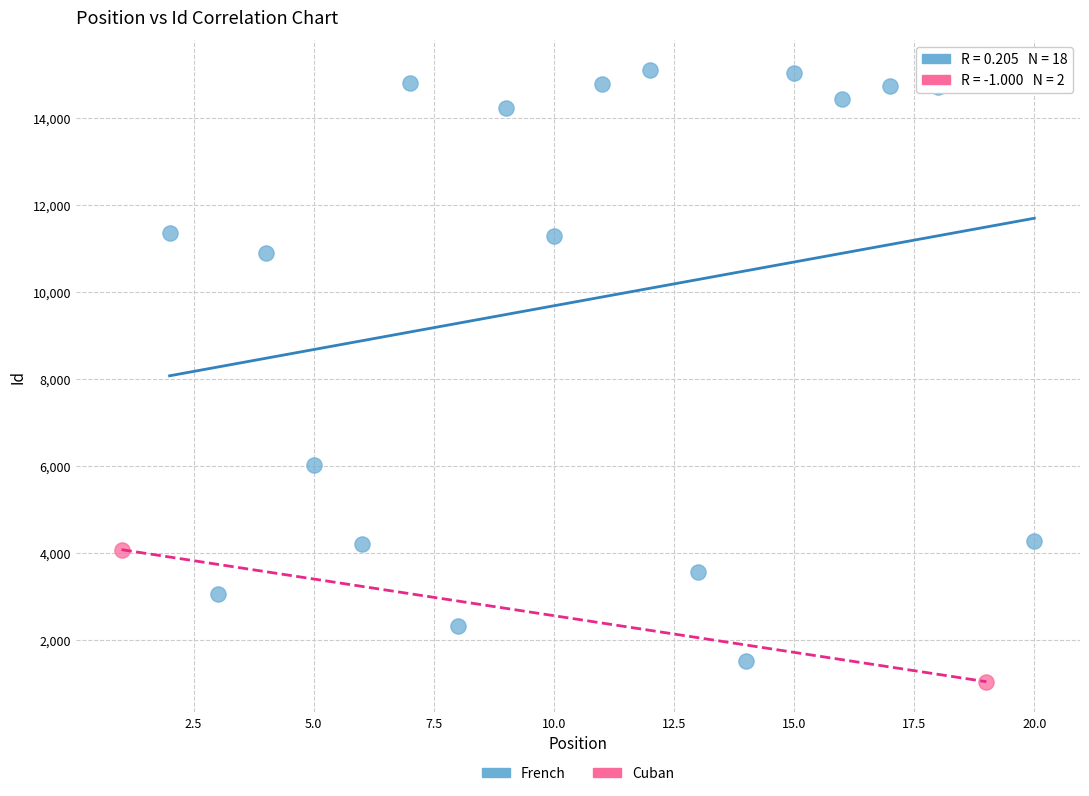

Which series reaches the maximum Y coordinate?

French